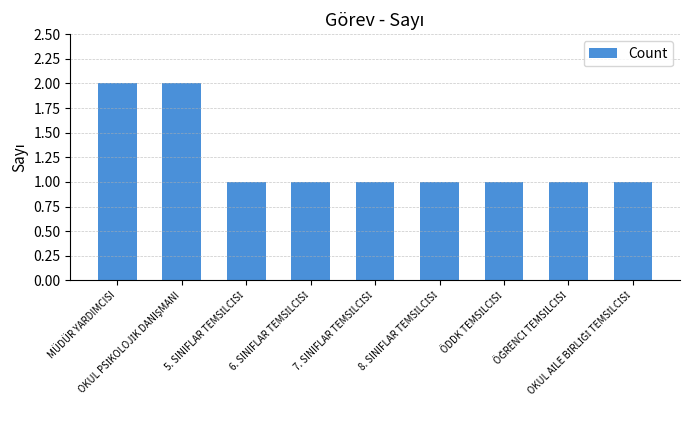

What is the value of the 5th bar from the left?

1